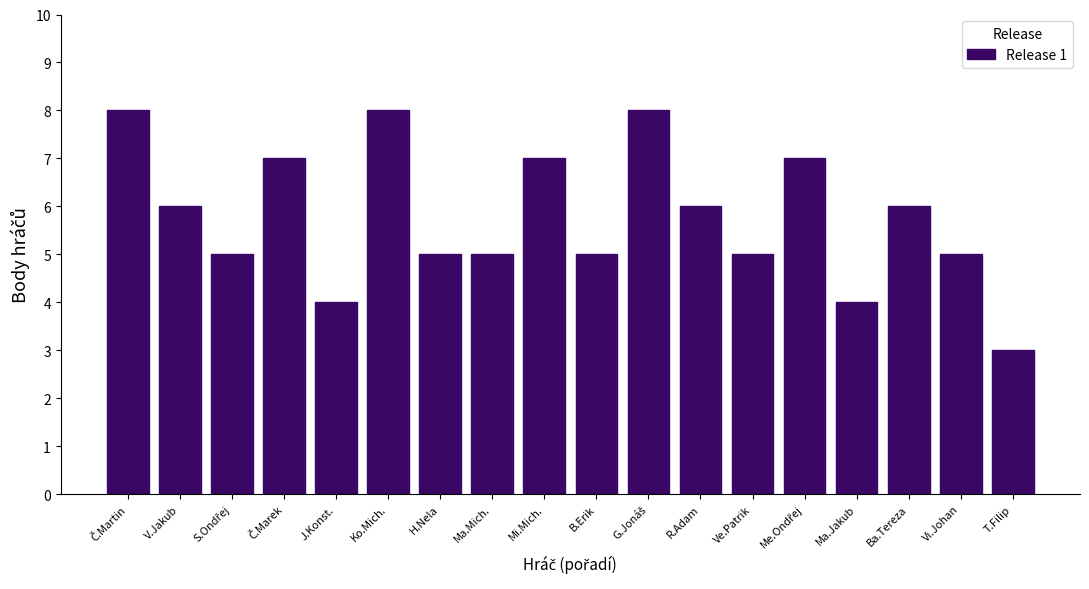

Reading left to right, what are all the values shown in this chart?

8	6	5	7	4	8	5	5	7	5	8	6	5	7	4	6	5	3